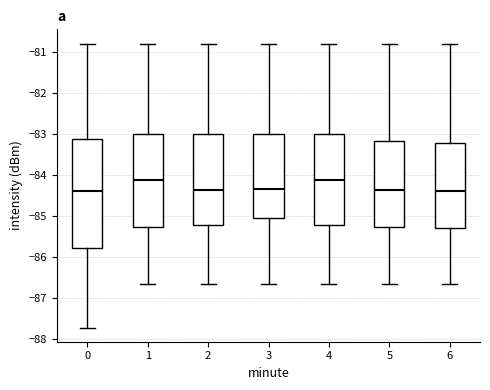

Reading left to right, transcribe this box plot: for each box, give where its median line is, the range the box spans, and where its two whiskers end, as read against the y-axis. The values are not printed on the chart, so give them approximately, as read against the axis.

0: median -84.4, box -85.8 to -83.1, whiskers -87.7 to -80.8
1: median -84.1, box -85.3 to -83.0, whiskers -86.6 to -80.8
2: median -84.4, box -85.2 to -83.0, whiskers -86.6 to -80.8
3: median -84.3, box -85.0 to -83.0, whiskers -86.6 to -80.8
4: median -84.1, box -85.2 to -83.0, whiskers -86.6 to -80.8
5: median -84.4, box -85.3 to -83.2, whiskers -86.6 to -80.8
6: median -84.4, box -85.3 to -83.2, whiskers -86.6 to -80.8